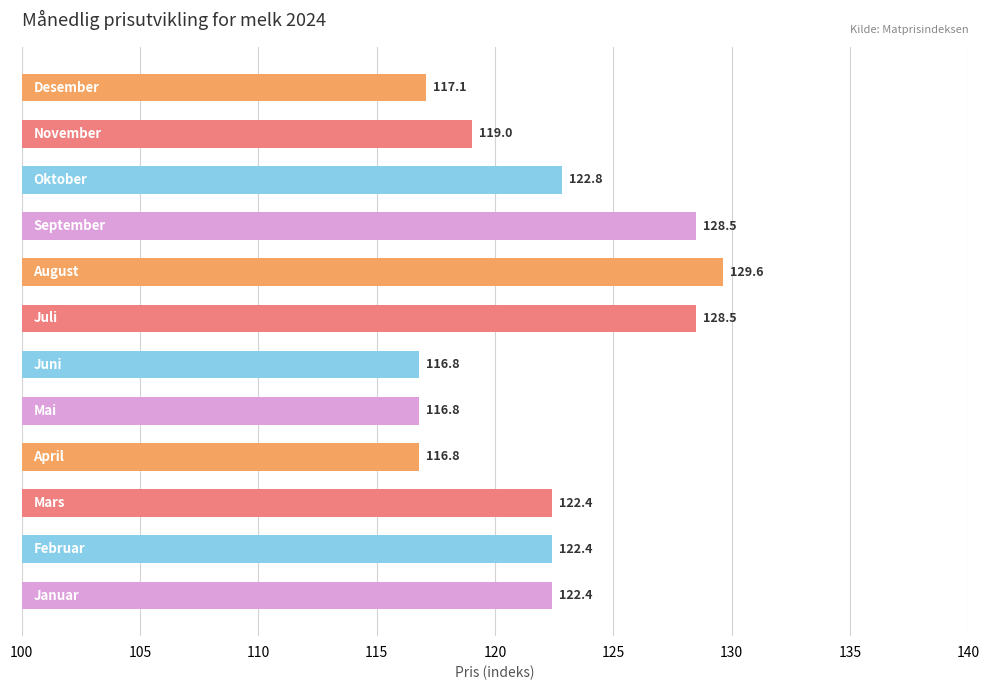

Reading top to bottom, list all the values displayed in this chart.

117.1	119.0	122.8	128.5	129.6	128.5	116.8	116.8	116.8	122.4	122.4	122.4